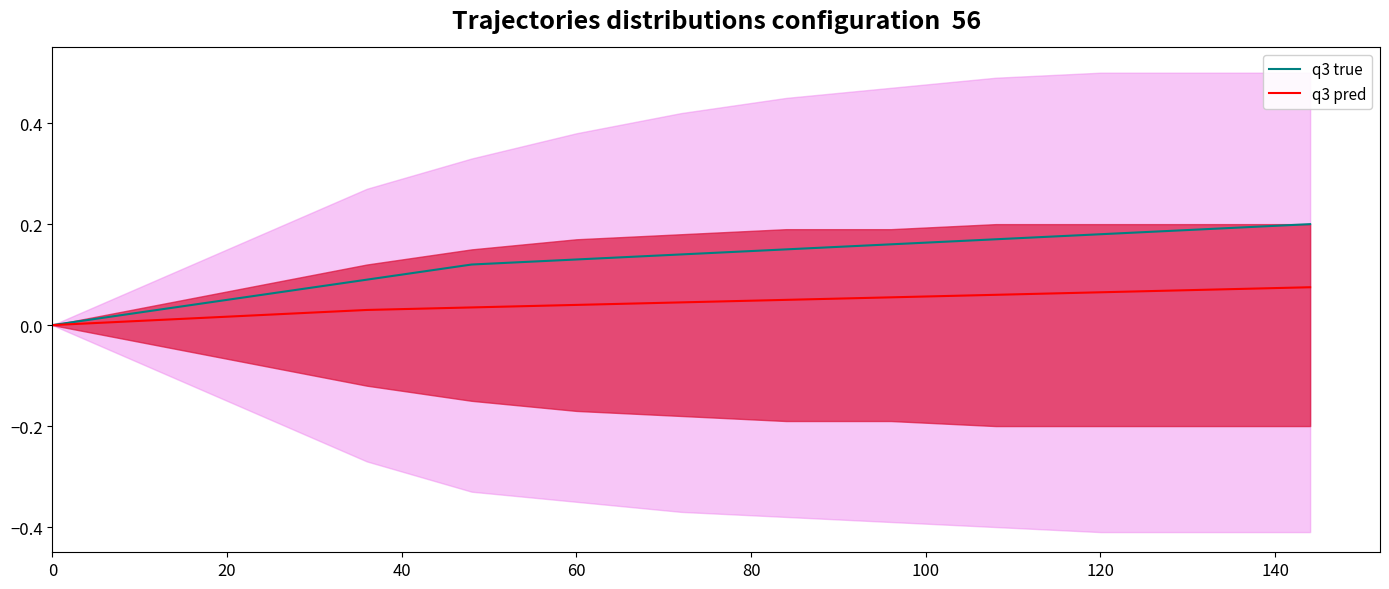

Reading left to right, list all the values displayed in this chart.

q3 true: 0.0	0.0	0.1	0.1	0.1	0.1	0.1	0.1	0.2	0.2	0.2	0.2	0.2
q3 pred: 0.0	0.0	0.0	0.0	0.0	0.0	0.0	0.1	0.1	0.1	0.1	0.1	0.1